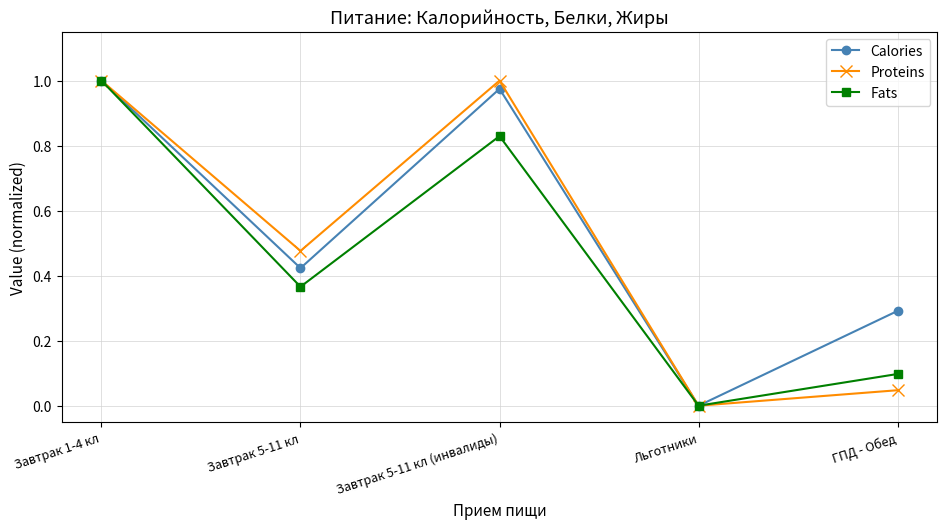

Which series changed the most between Завтрак 5-11 кл and Льготники?

Proteins